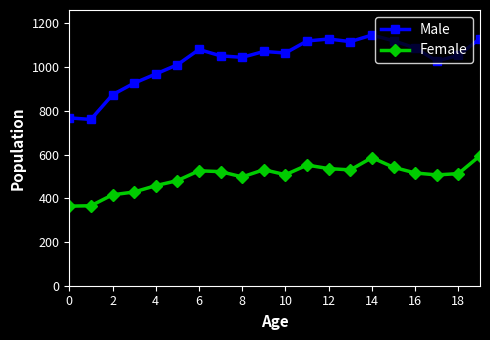

What is the greatest value displayed?

1147